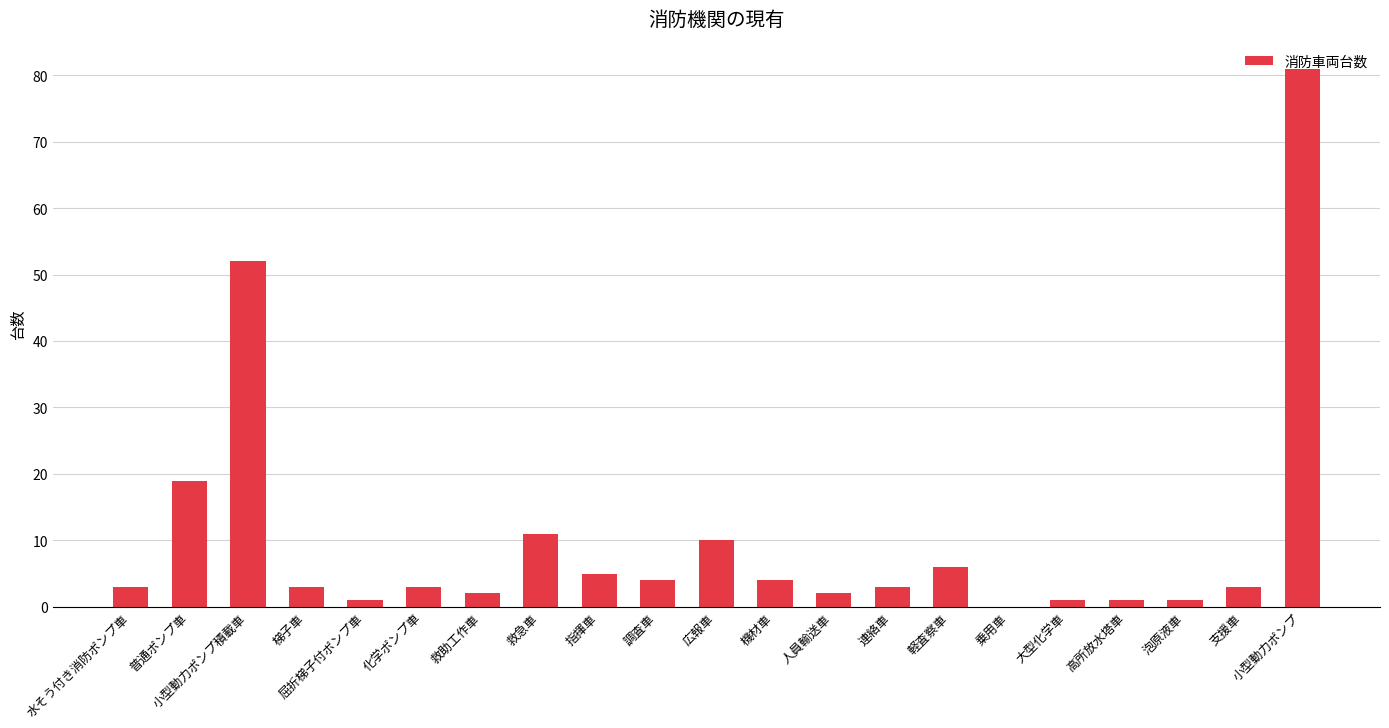

Between 高所放水塔車 and 軽査察車, which is larger?

軽査察車